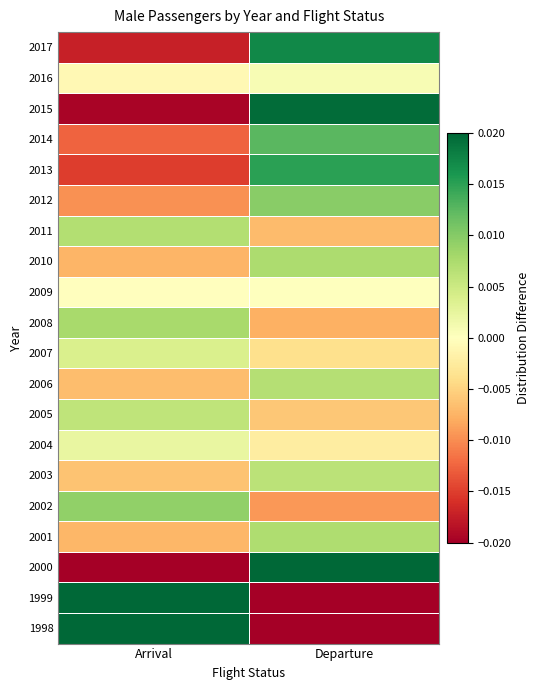

How many categories are shown in the chart?

2